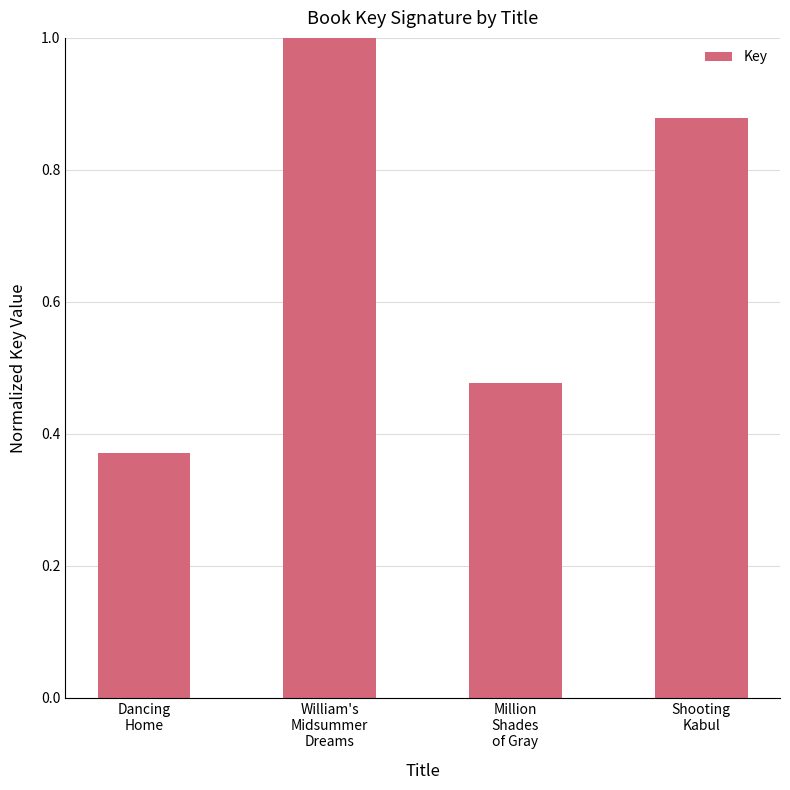

What is the label of the 2nd bar from the right?

Million
Shades
of Gray